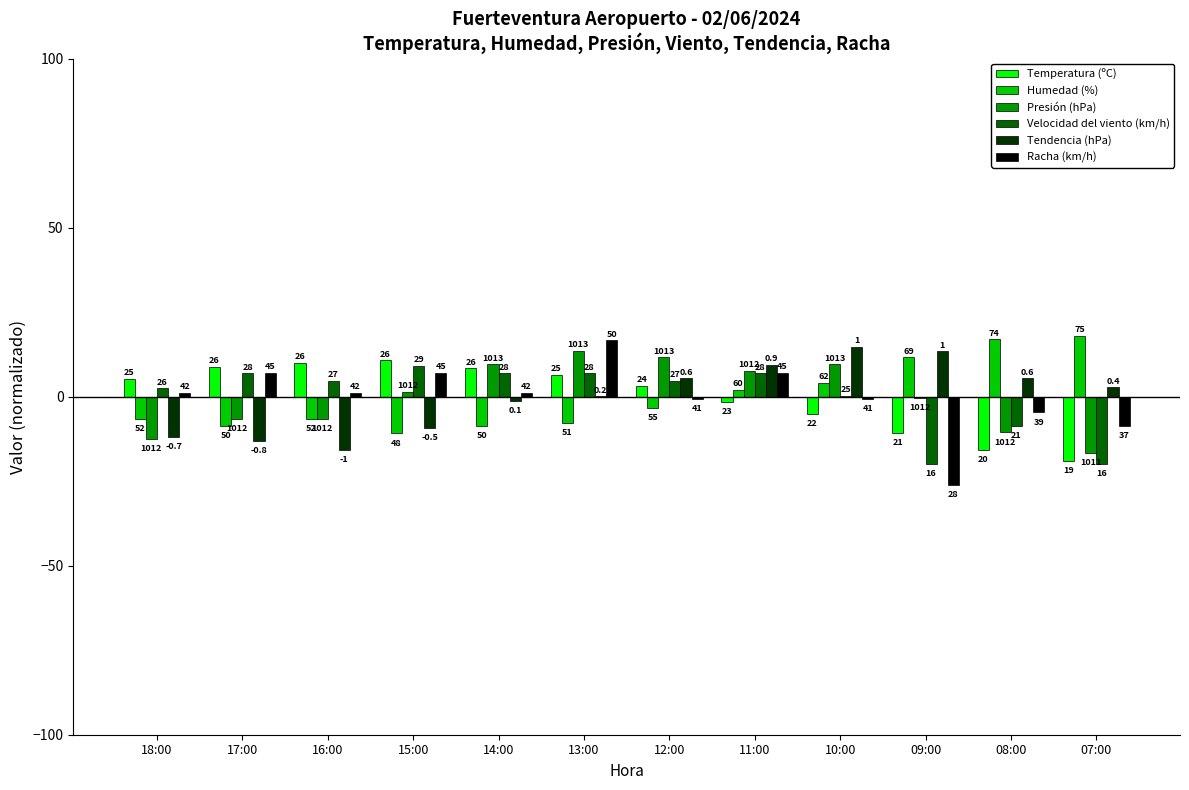

What is the value of the Velocidad del viento (km/h) bar at the 2nd from the left?

6.9